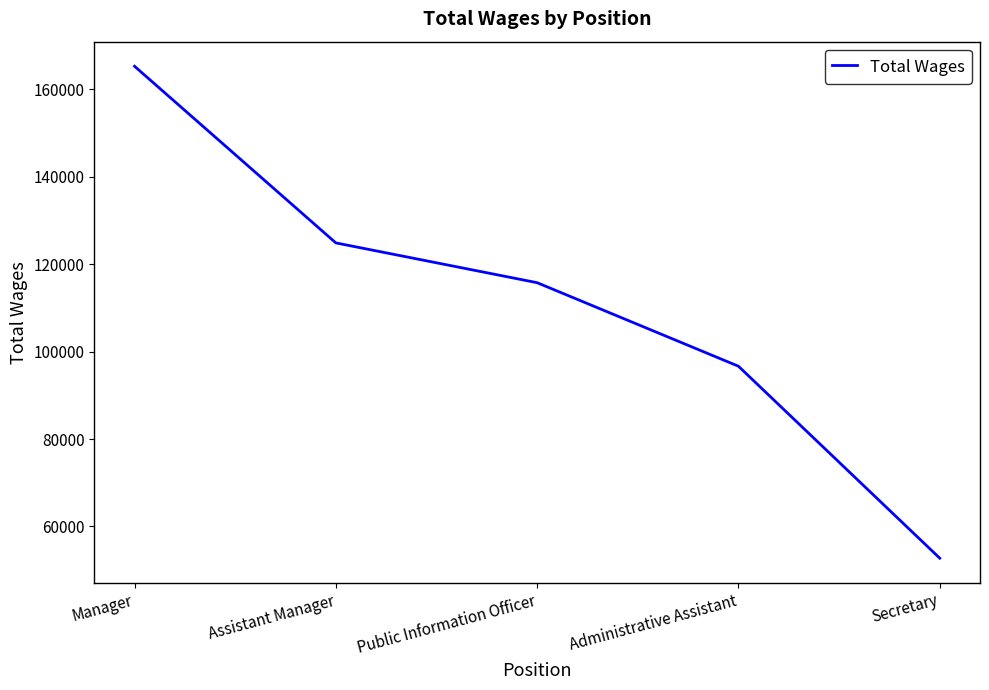

Does the chart have visible grid lines?

No